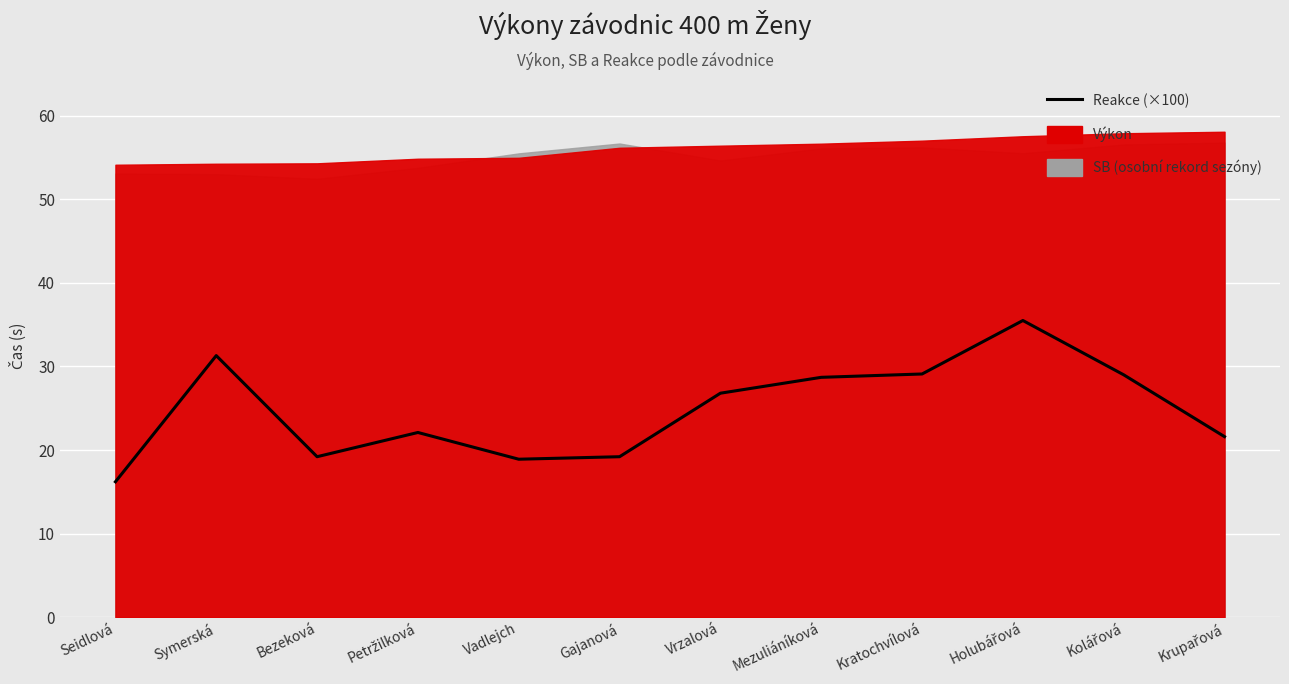

How many interior local valleys (lower than both neighbors) does the data have?

2